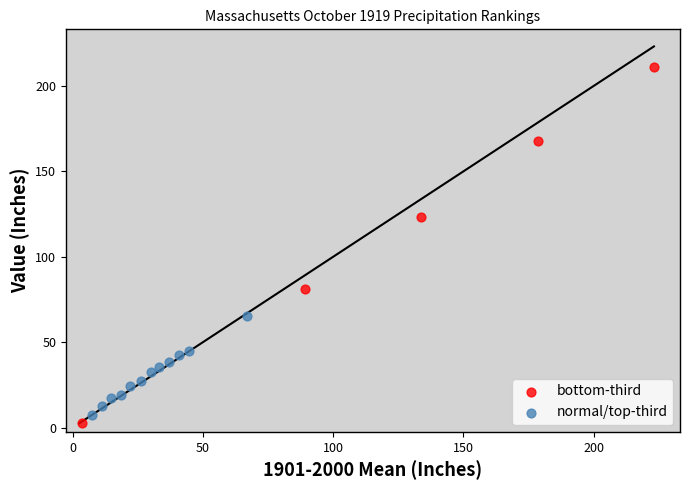

Which series reaches the maximum Y coordinate?

bottom-third